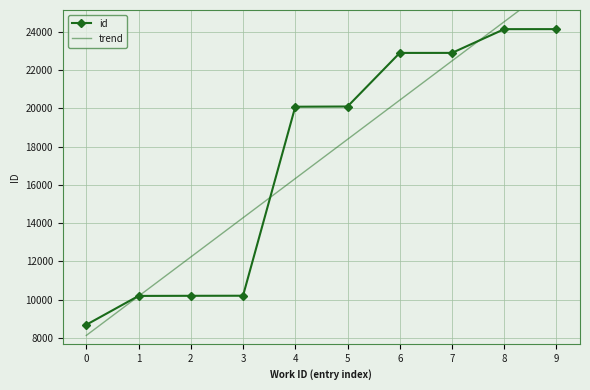

How many data points in id are above 20091?

4